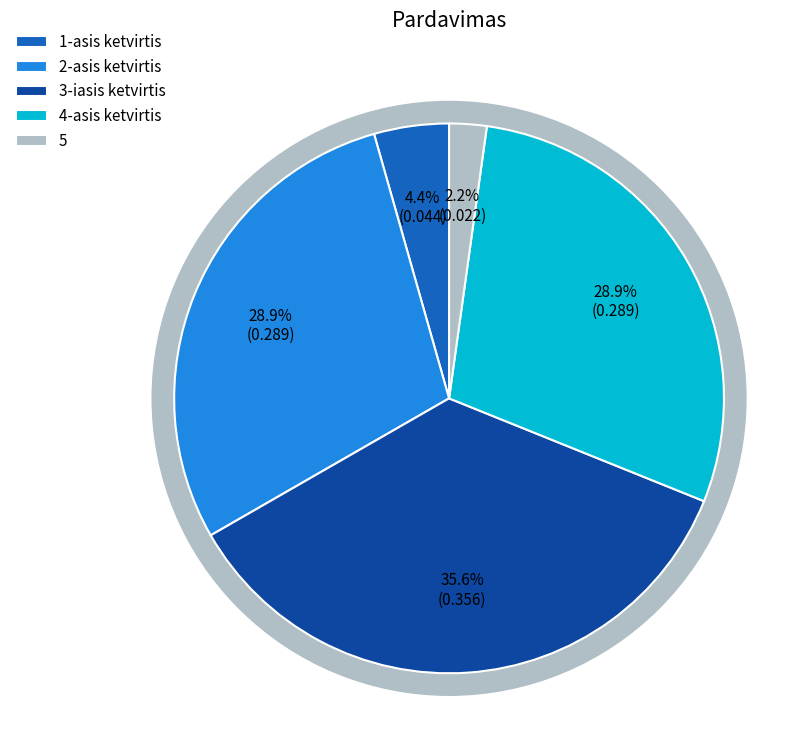

To the nearest percent, what is the combined percentage of 5 and 4-asis ketvirtis?

31%